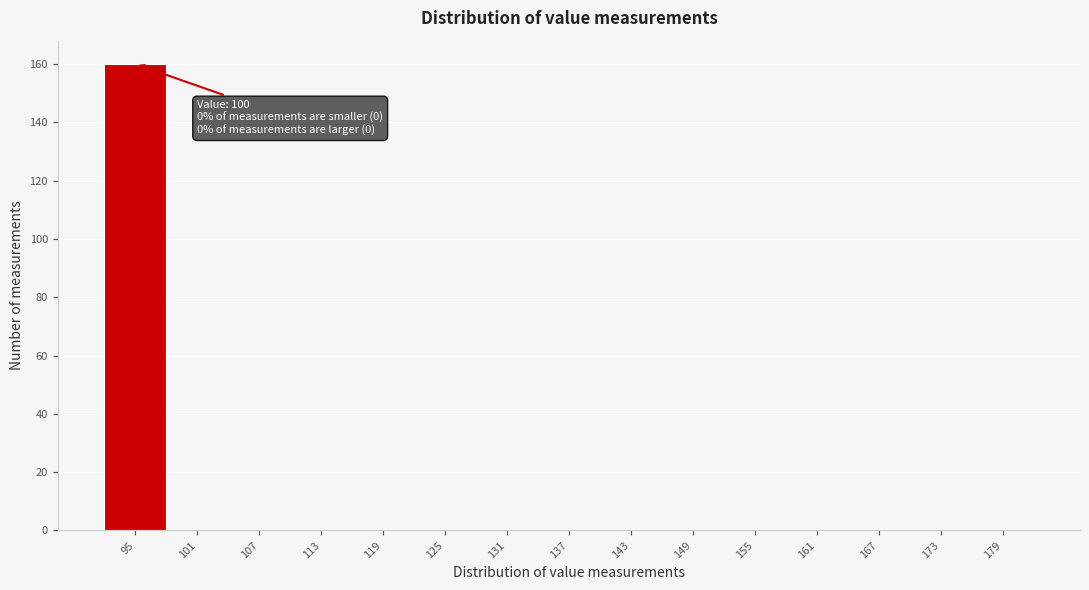

Reading left to right, extract all data points from this chart.

95=160	101=0	107=0	113=0	119=0	125=0	131=0	137=0	143=0	149=0	155=0	161=0	167=0	173=0	179=0